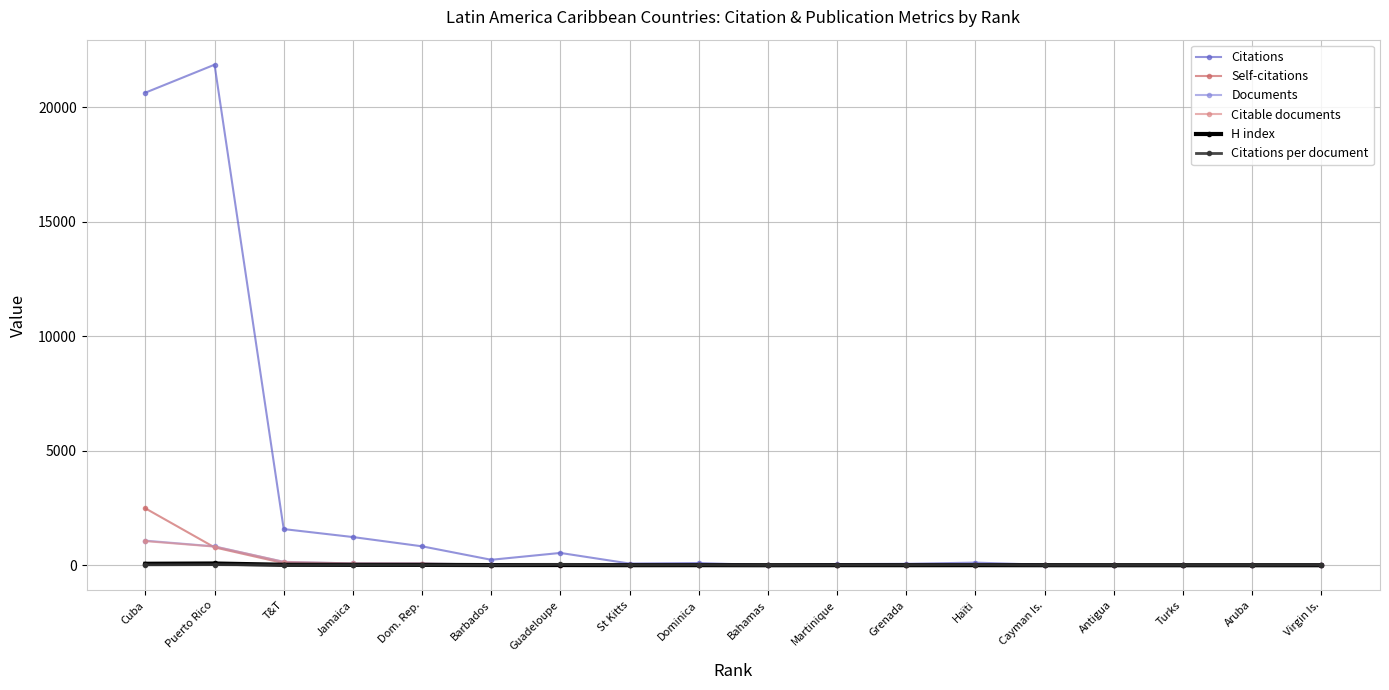

Which series has the largest total across all categories?

Citations